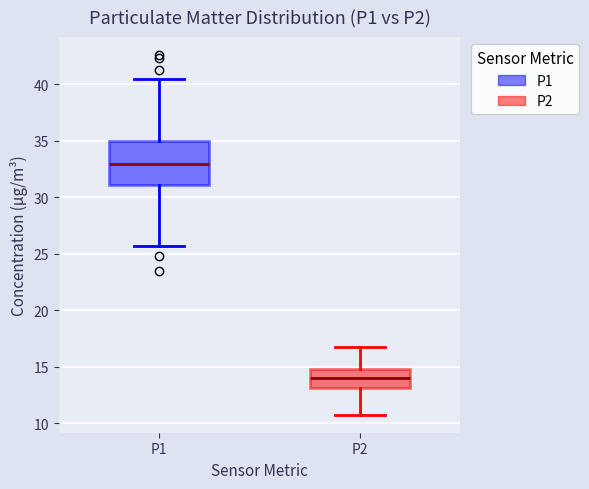

Reading left to right, transcribe this box plot: for each box, give where its median line is, the range the box spans, and where its two whiskers end, as read against the y-axis. The values are not printed on the chart, so give them approximately, as read against the axis.

P1: median 33.0, box 31.0 to 35.0, whiskers 25.5 to 40.5
P2: median 14.0, box 13.0 to 15.0, whiskers 11.0 to 17.0